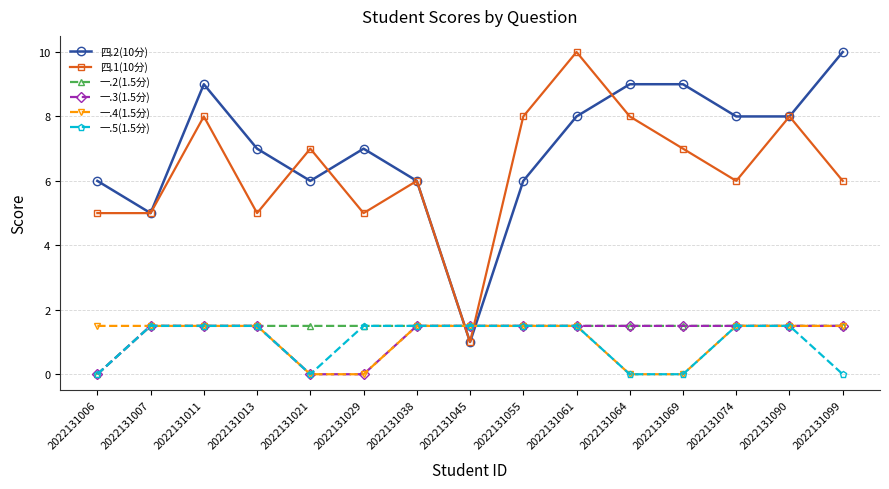

How many intersections are there between 一.3(1.5分) and 四.1(10分)?

2